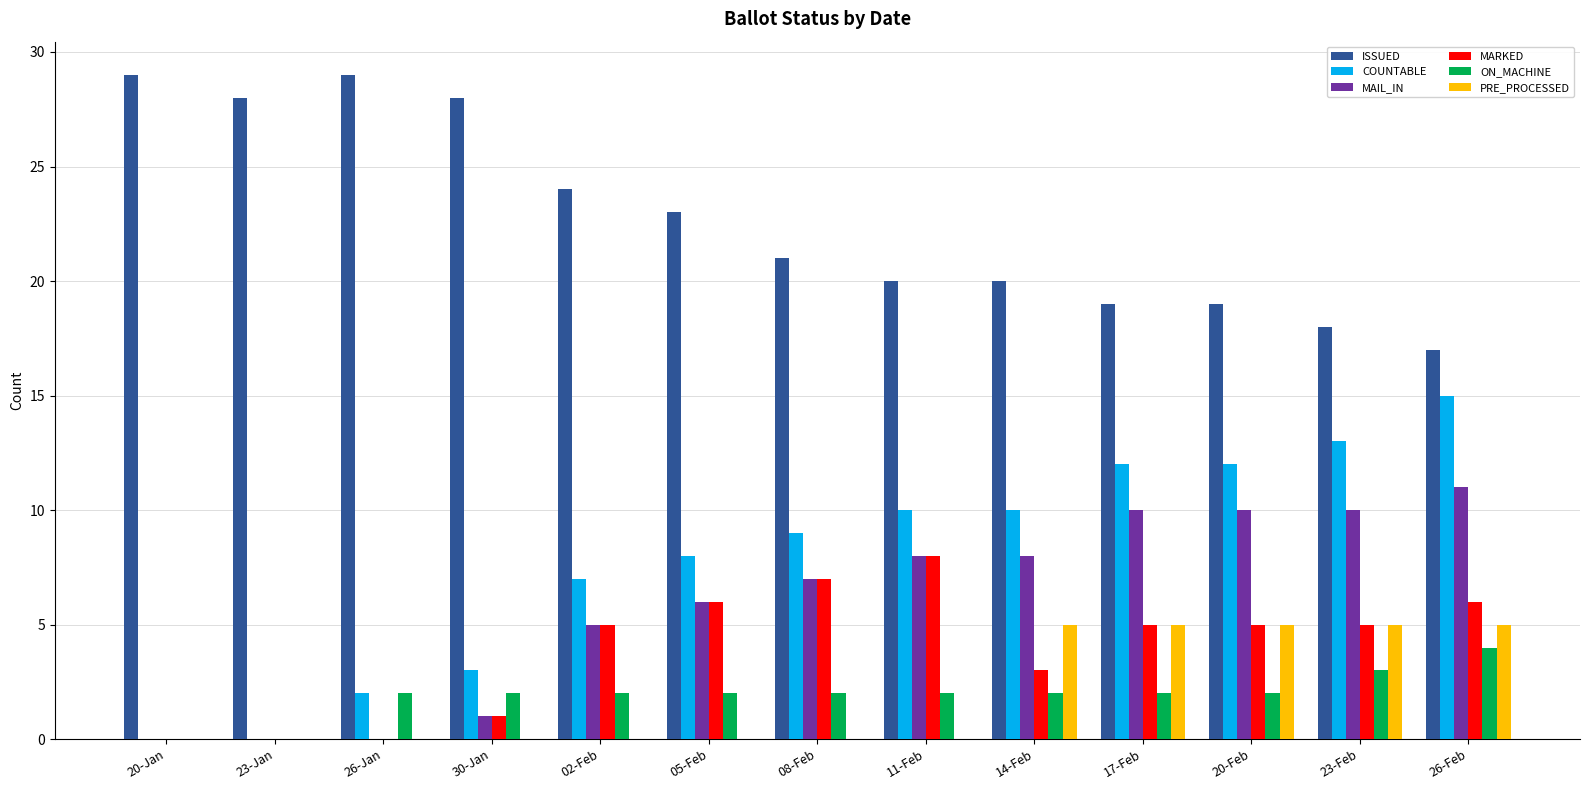

How many groups of bars are there?

13